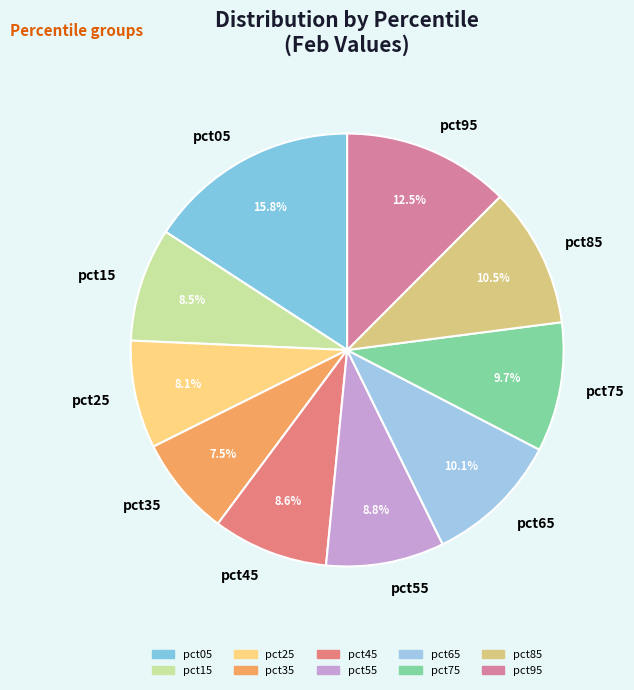

How many slices are in this pie chart?

10